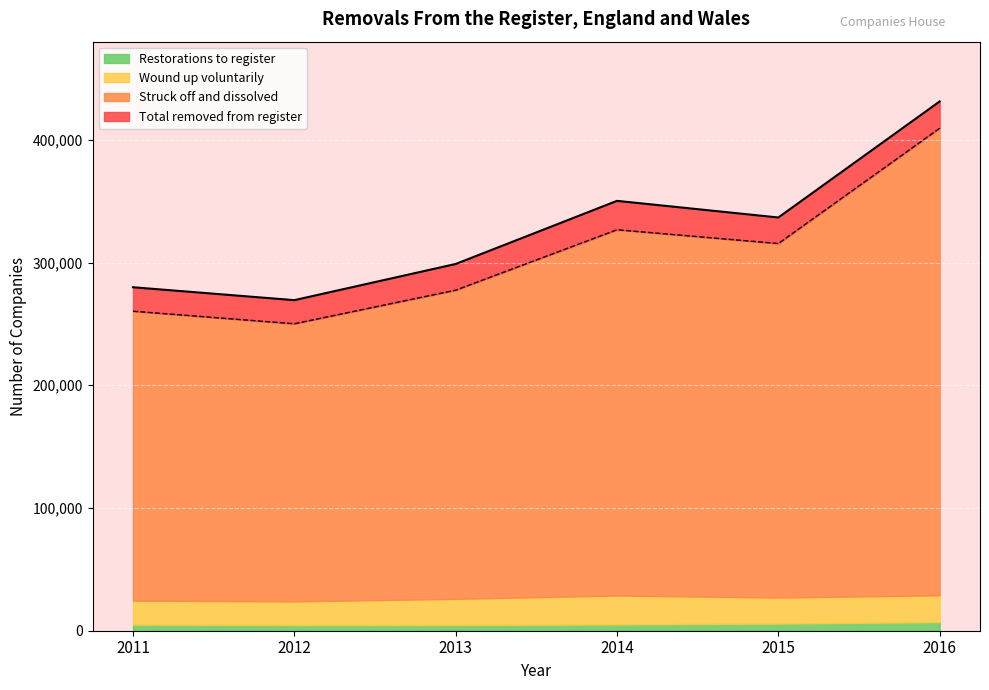

The Struck off and dissolved series shows 487574 at 2013. True or false?

False